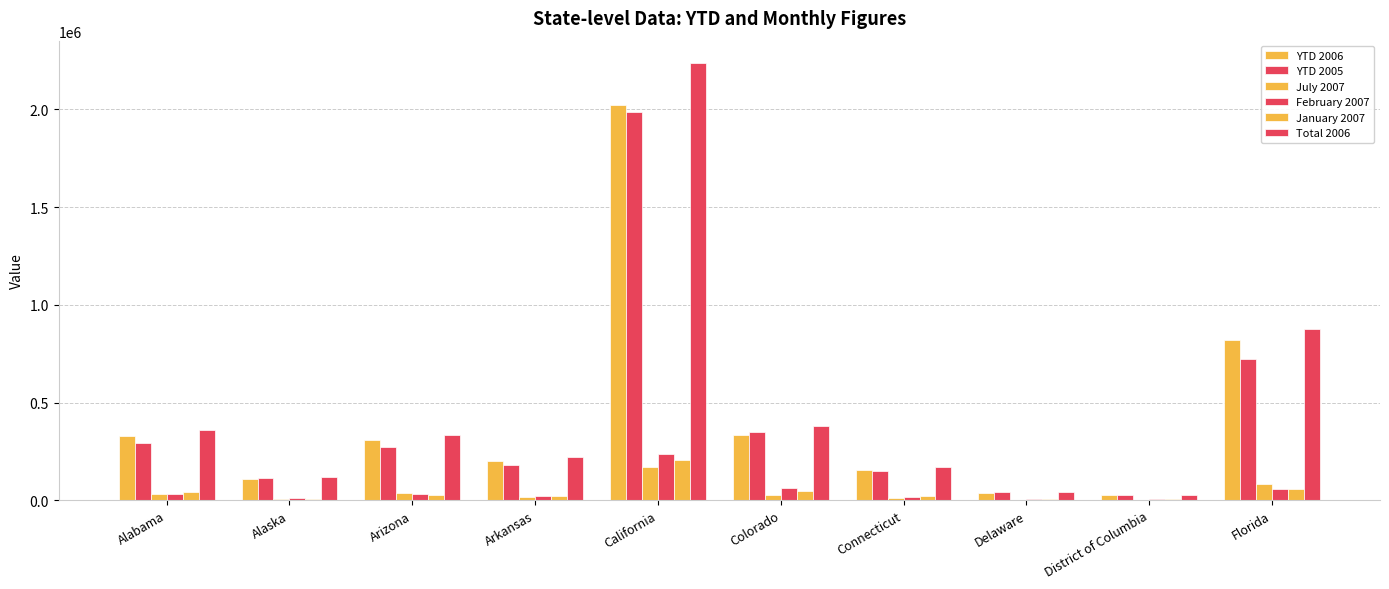

Which series has the largest total across all categories?

Total 2006